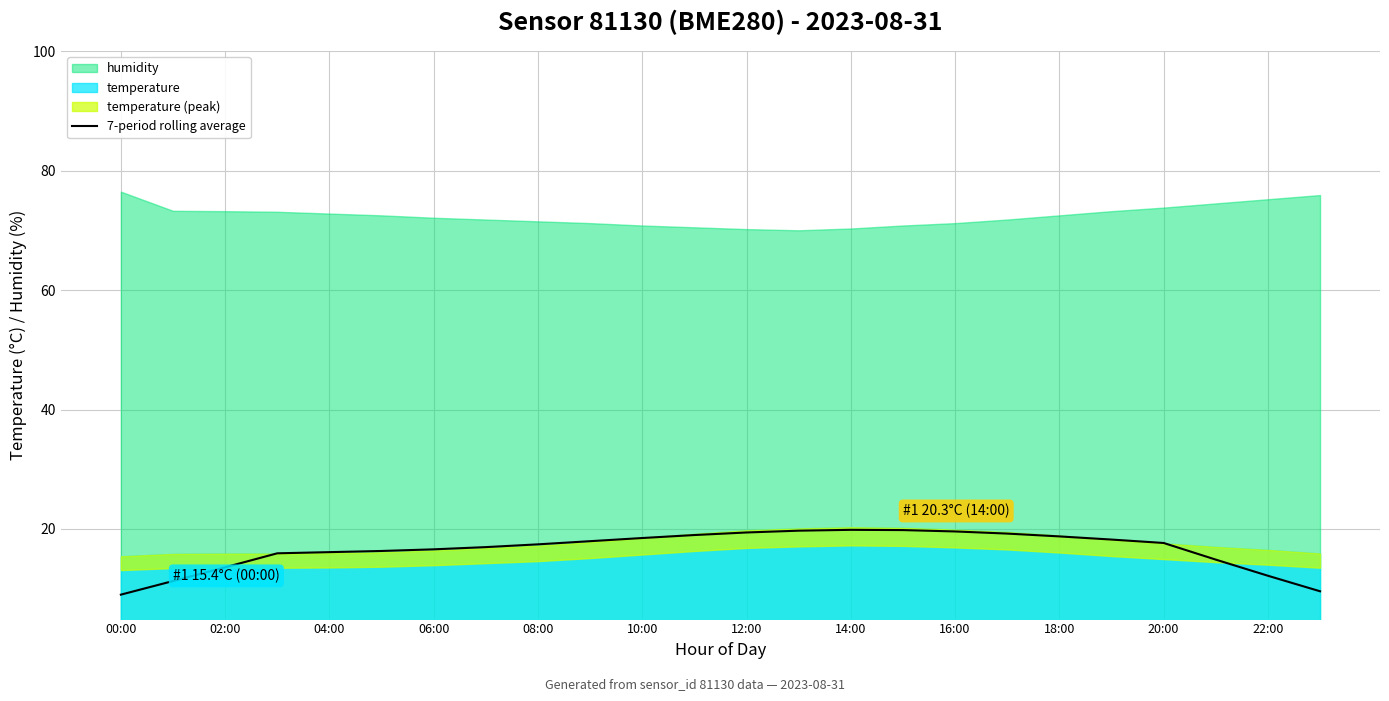

Is it true that 7-period rolling average equals 19.4 at 12:00?

True